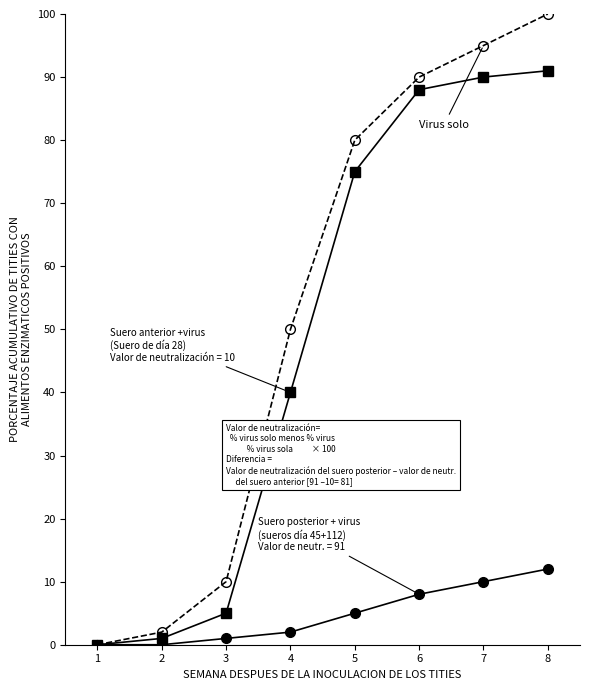

How many lines are shown in the chart?

3